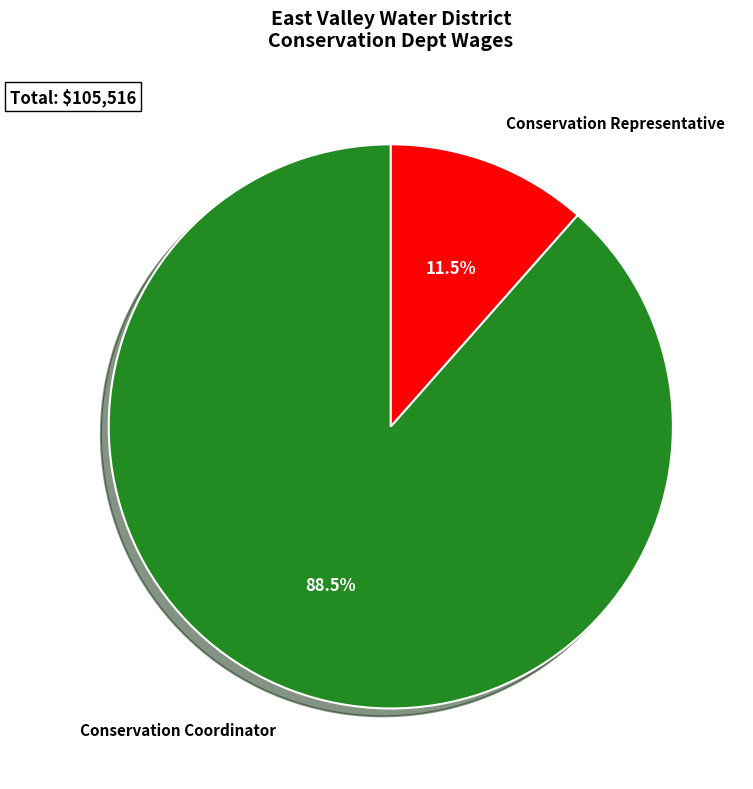

How many segments does this pie chart have?

2